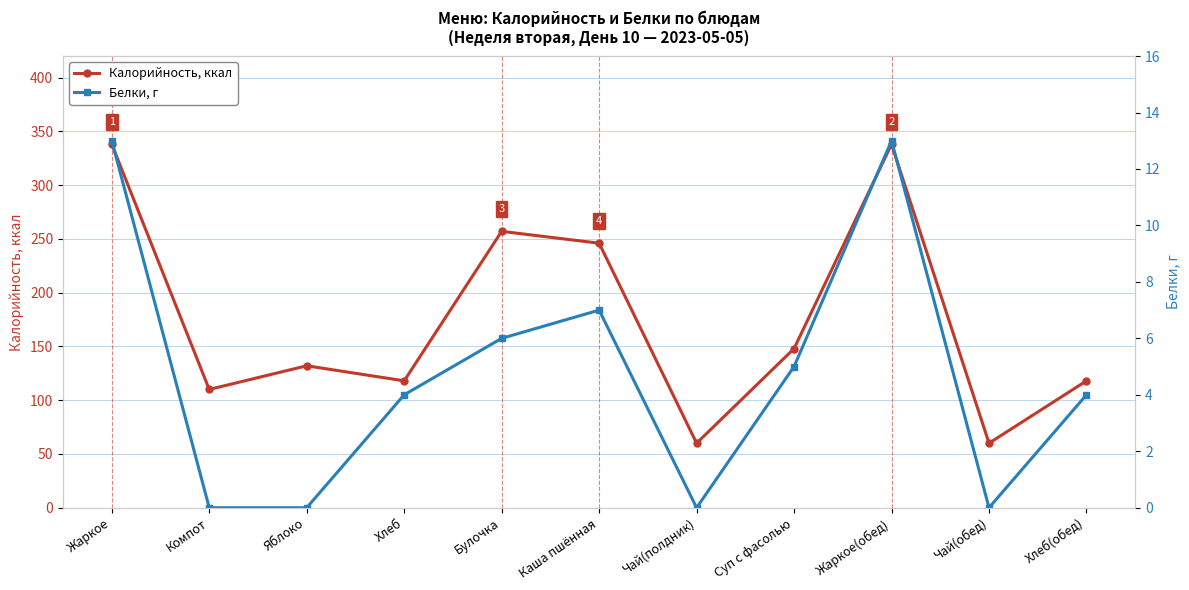

What is the difference between the second highest and second lowest values in the Калорийность, ккал series?

278